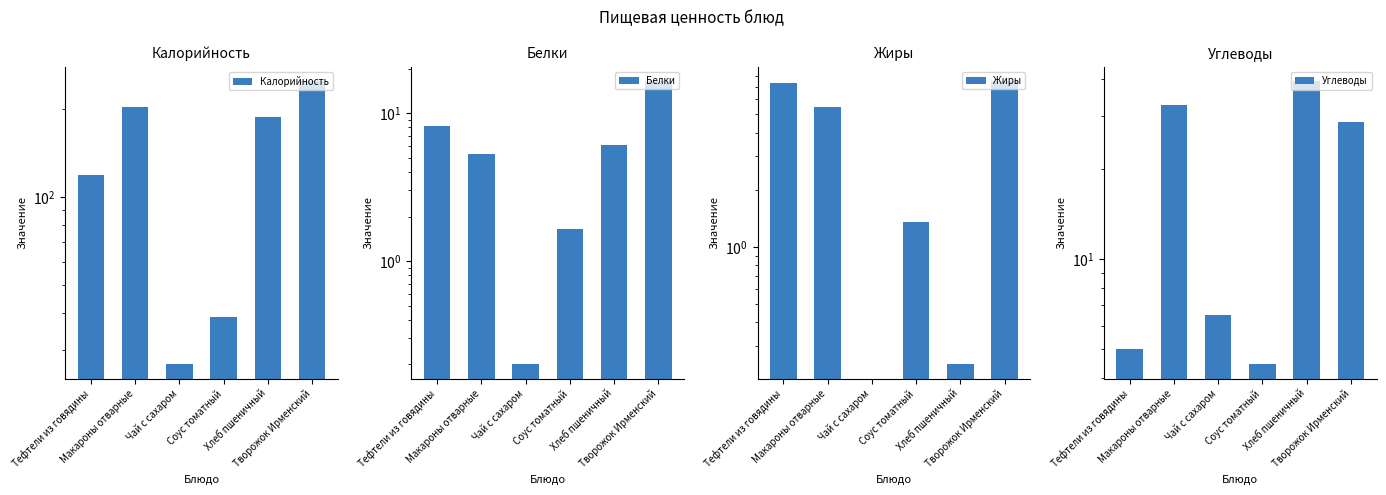

Which series has the largest range (max minus min)?

Калорийность